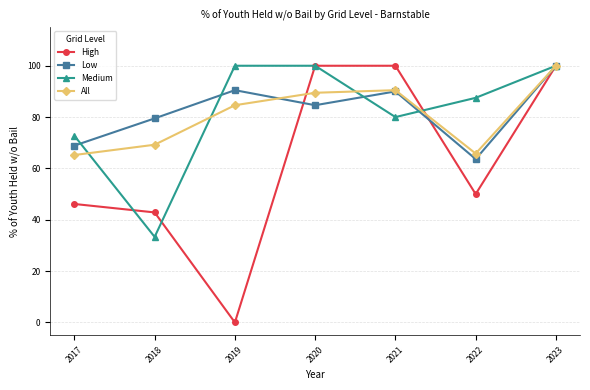

What is the sum of the High values at 2023 and 2017?

146.2